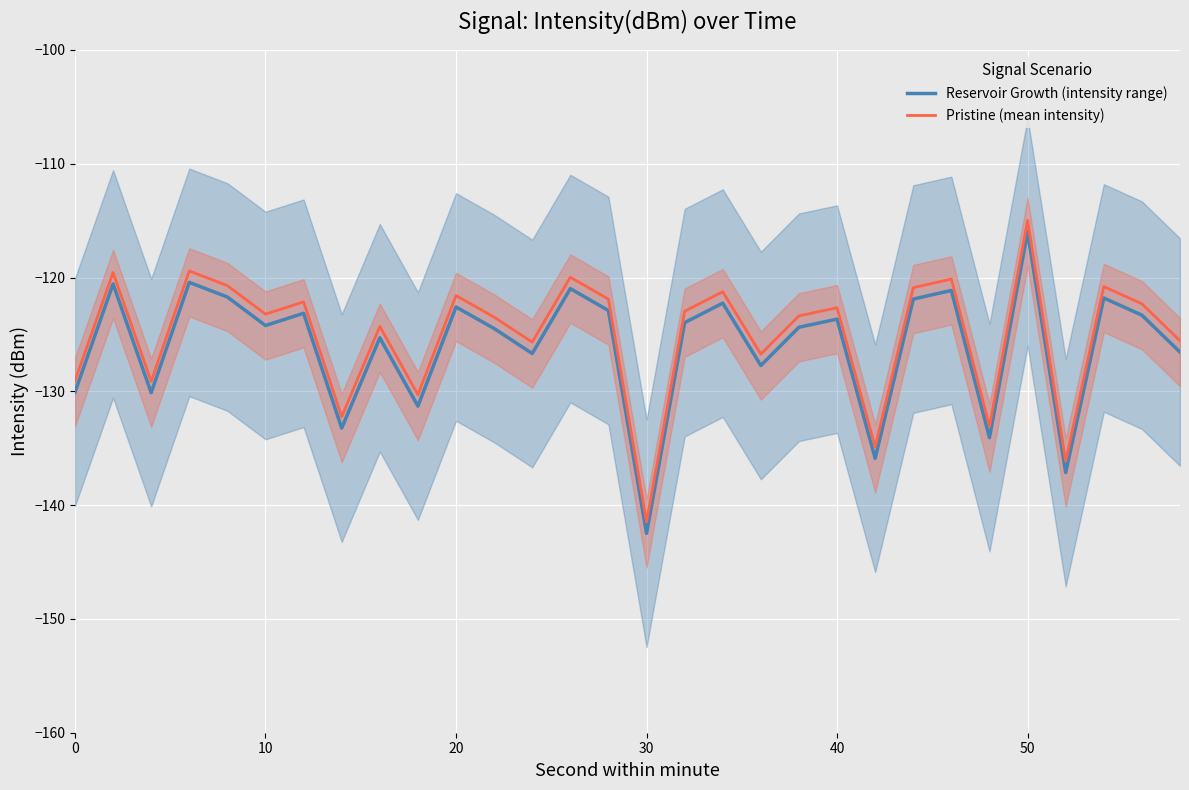

Which series has the largest range (max minus min)?

Reservoir Growth (intensity range)